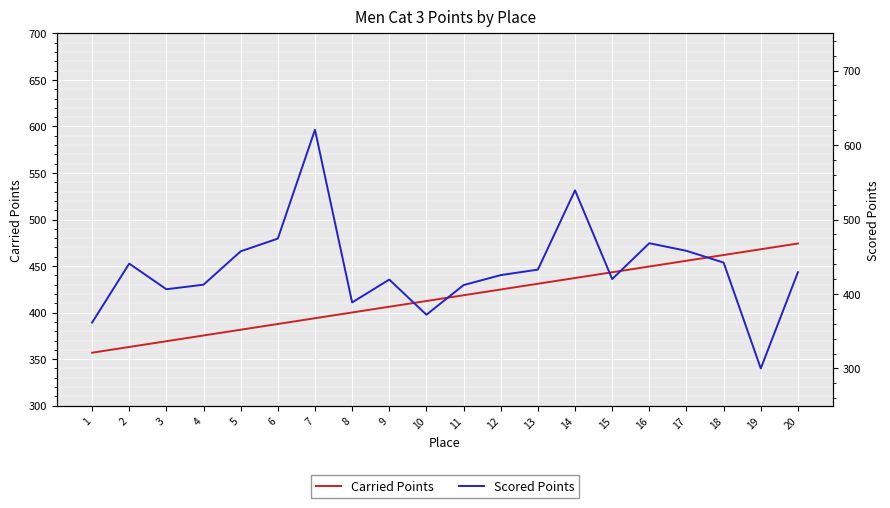

Between 13 and 7, which is larger?

13